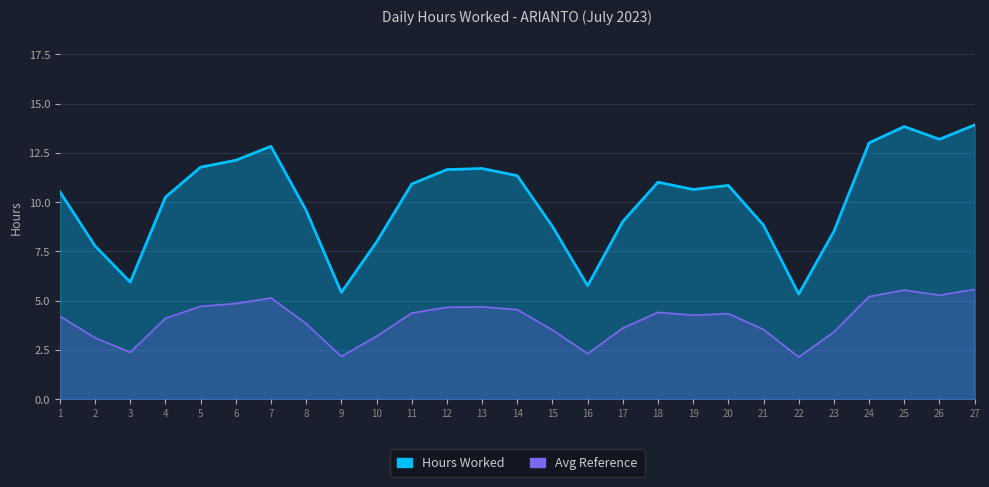

Between 27 and 23, which is larger?

27